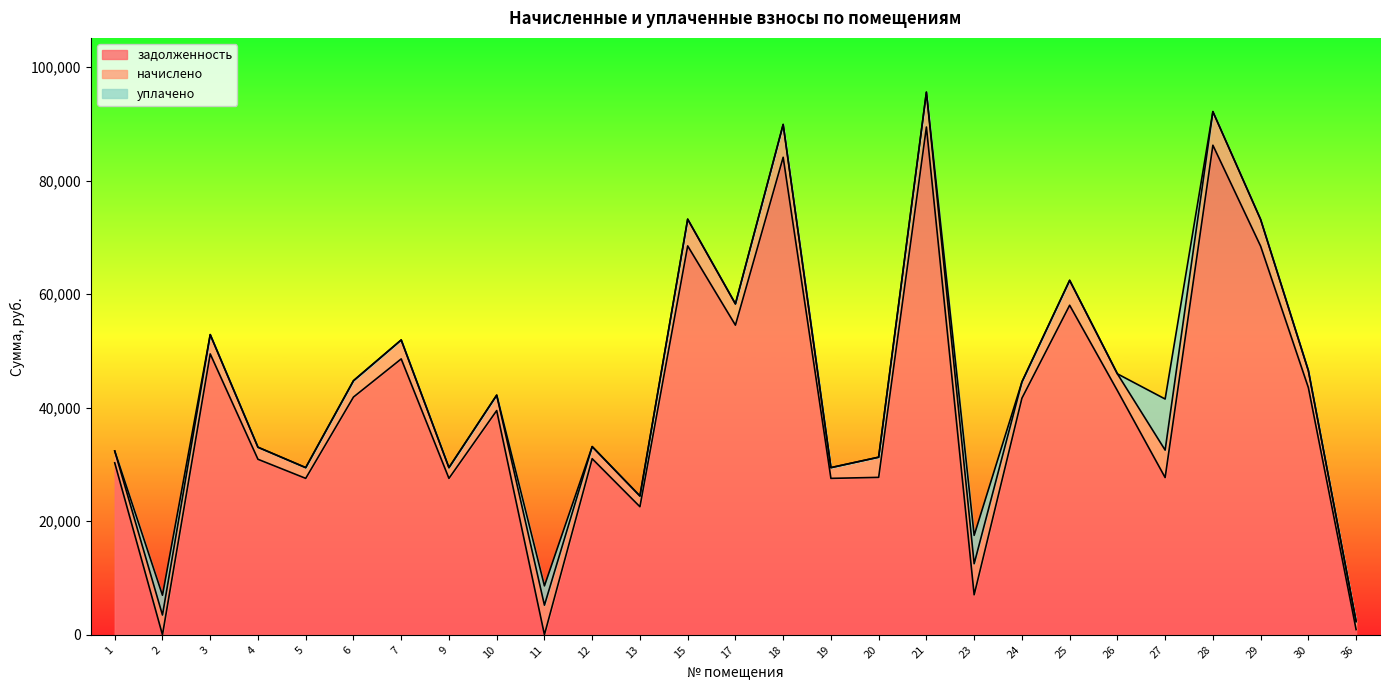

How many data points in задолженность are less than 39504?

13